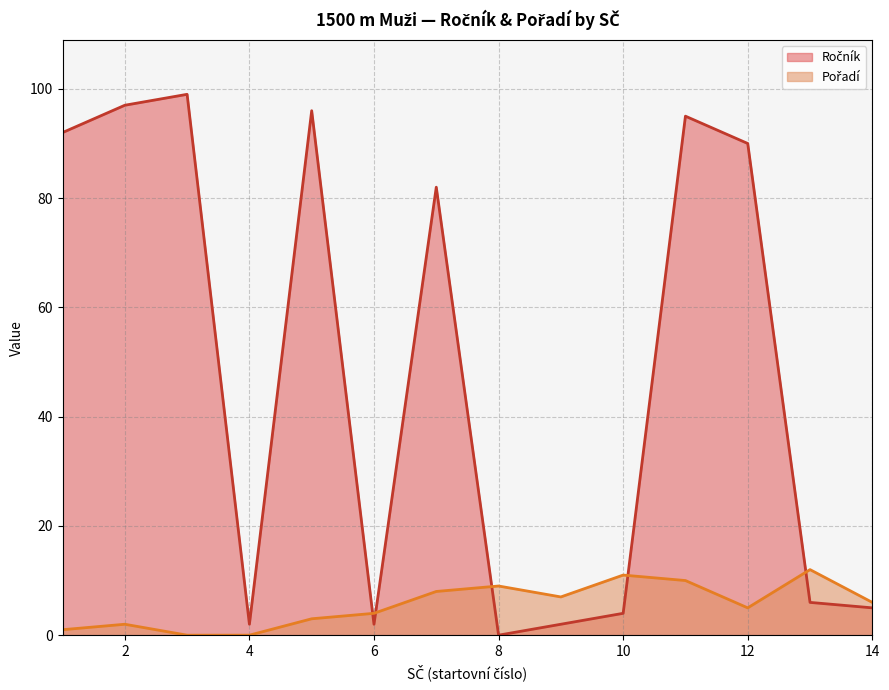

Rank the series by their maximum value, from highest to lowest.

Ročník, Pořadí